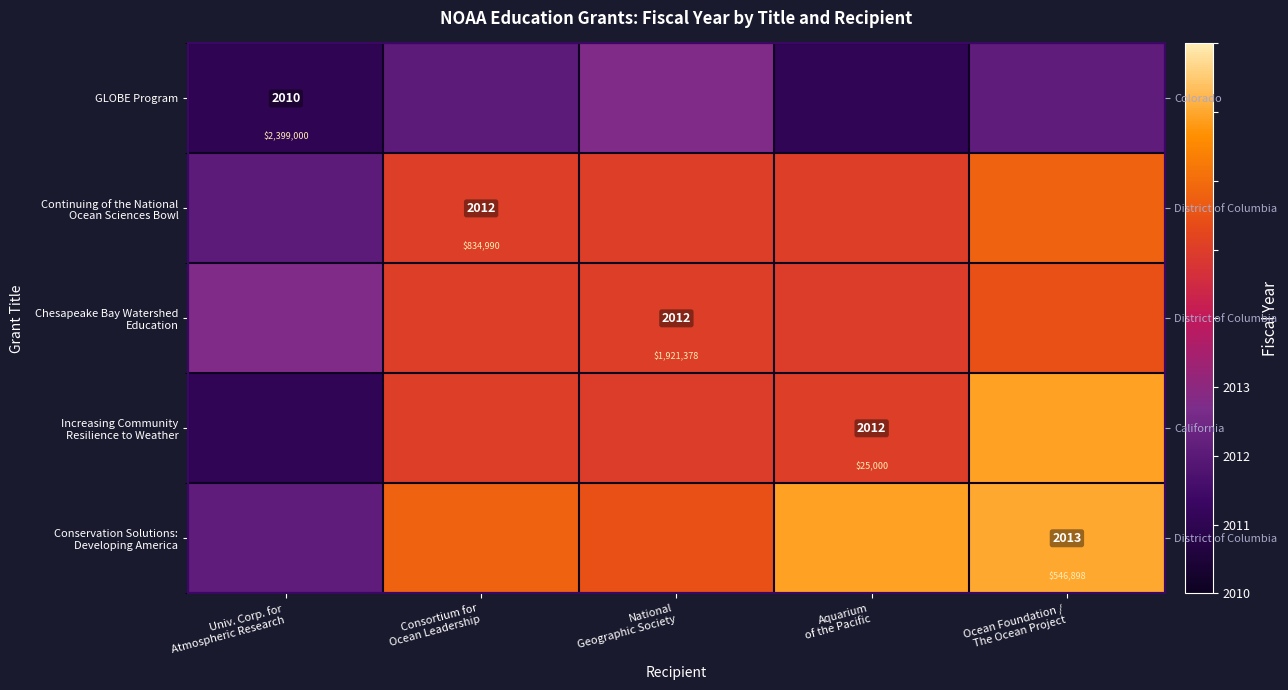

What is the minimum value shown in the chart?

2010.0